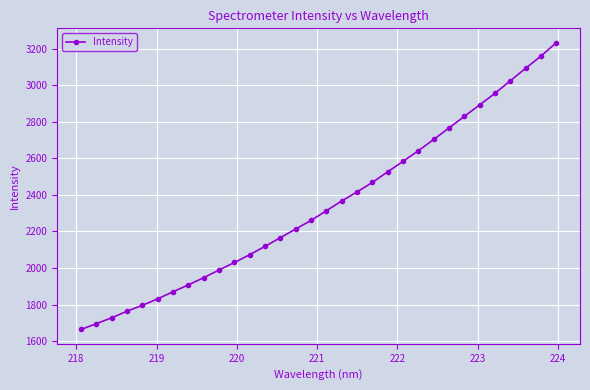

What is the greatest value displayed?

3234.2